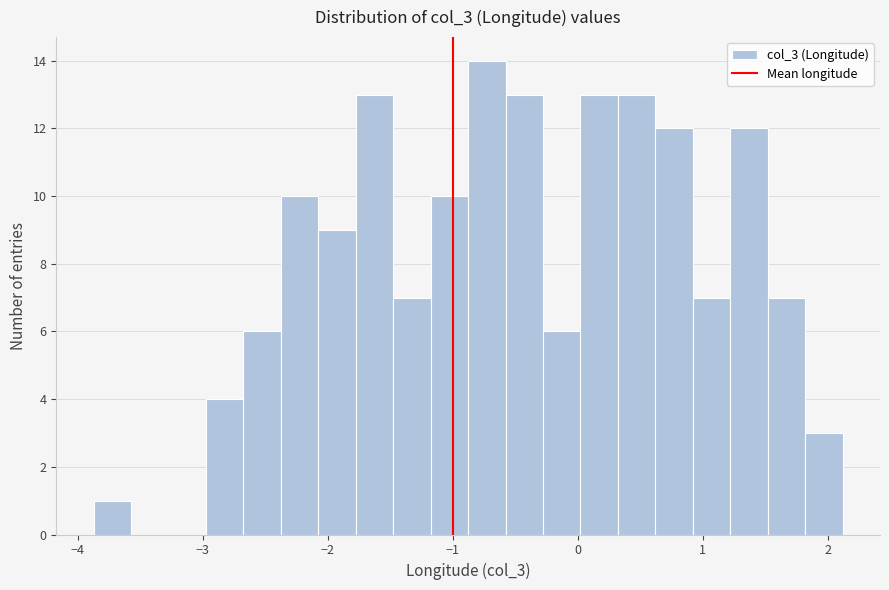

Around what value on the x-axis is the tallest bar? Give the approximate position of its centre, as read against the axis.

-0.7